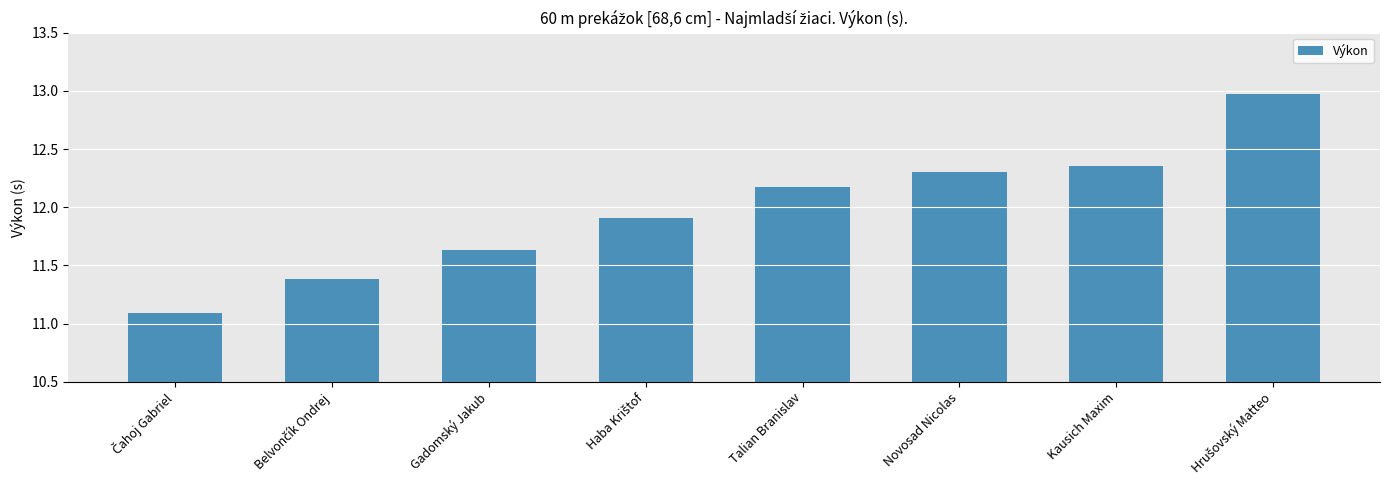

What is the difference between the maximum and second lowest values?

1.6